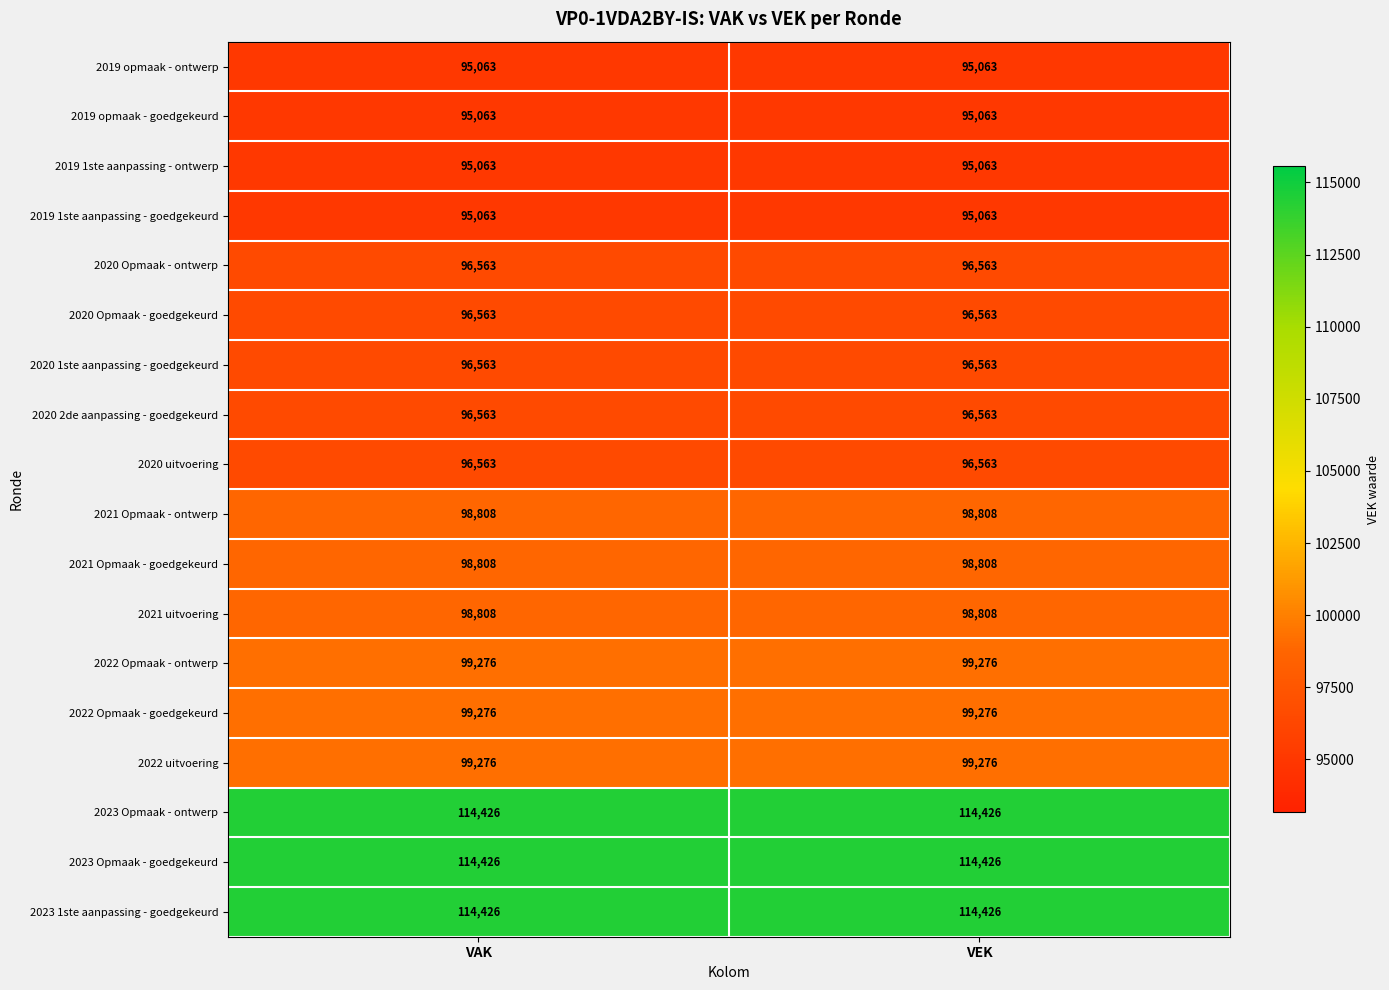

The 2019 opmaak - goedgekeurd series shows 164158 at VEK. True or false?

False